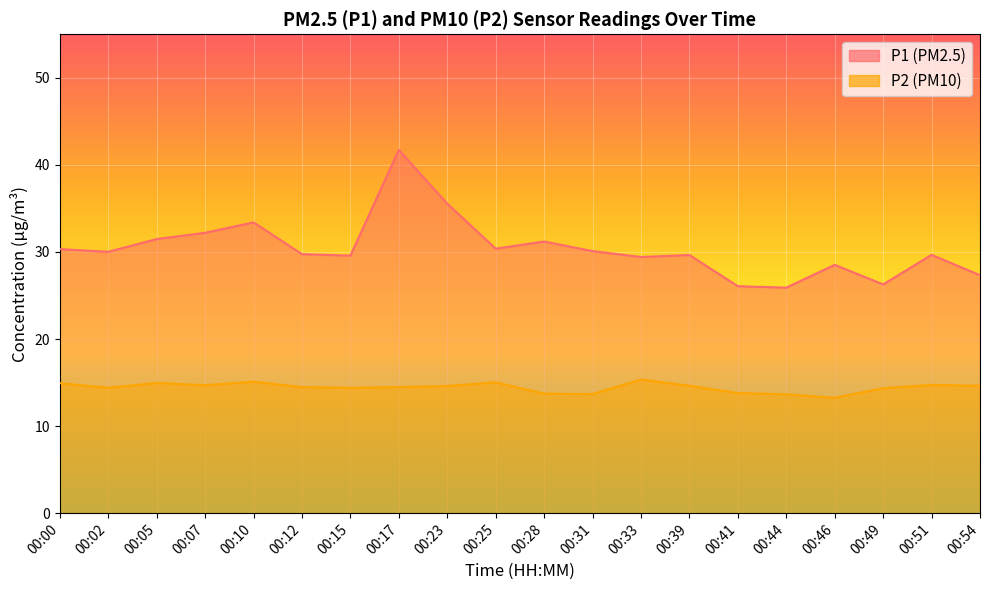

What is the difference between the second highest and second lowest values in the P1 series?

9.5